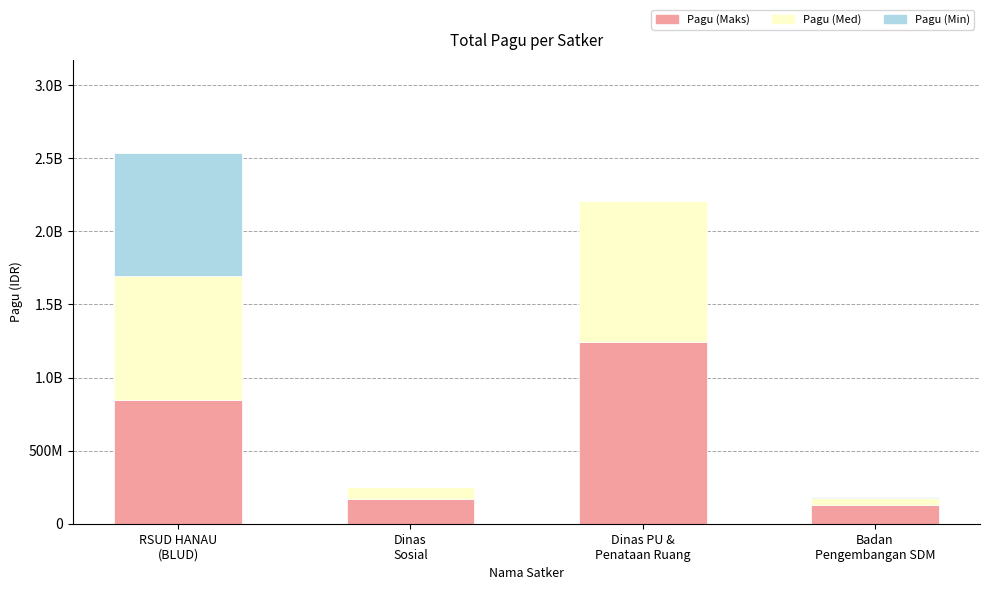

The Pagu (Maks) series shows 75766157 at Badan
Pengembangan SDM. True or false?

False